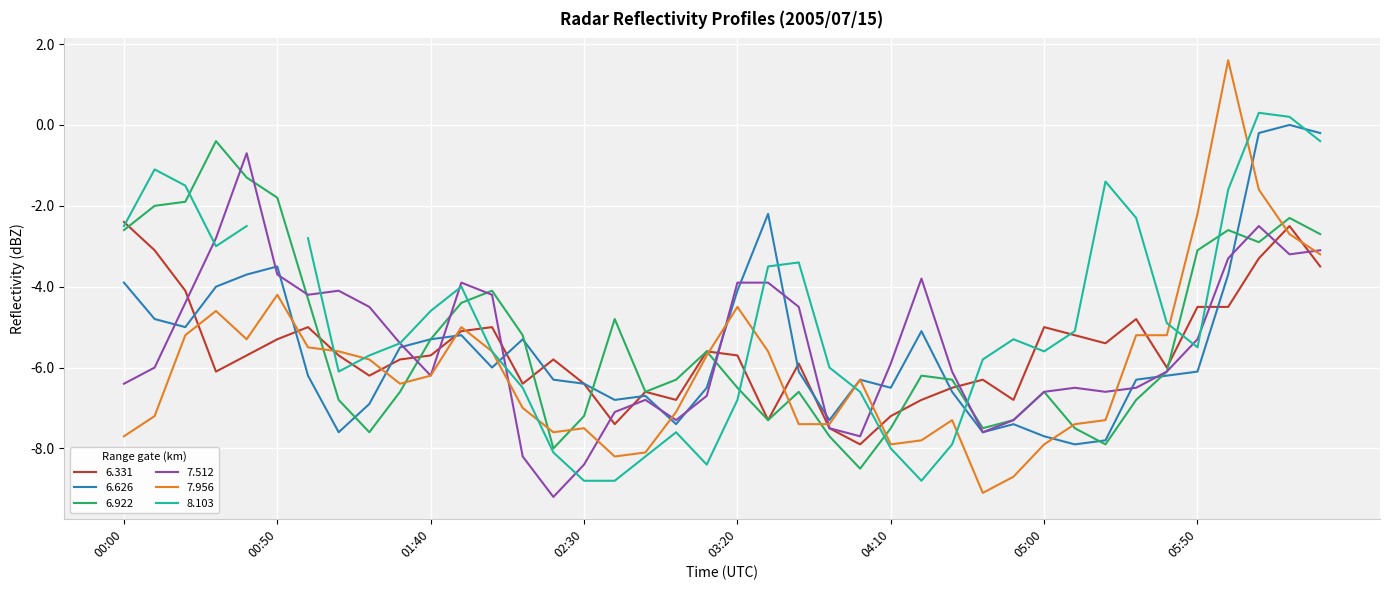

What is the lowest value of the 6.331 series?

-7.9